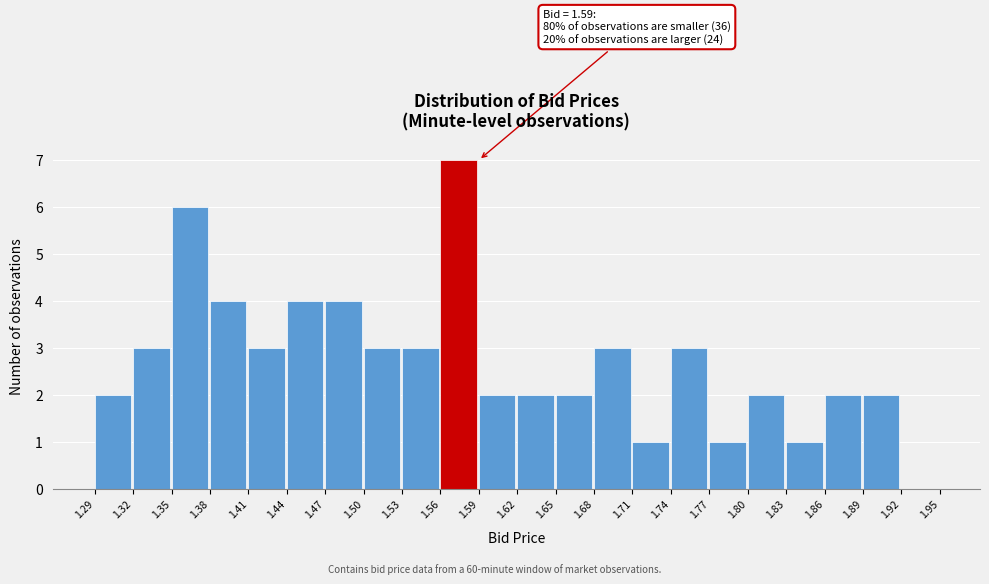

Which range on the x-axis has the tallest bar?

1.56 to 1.59